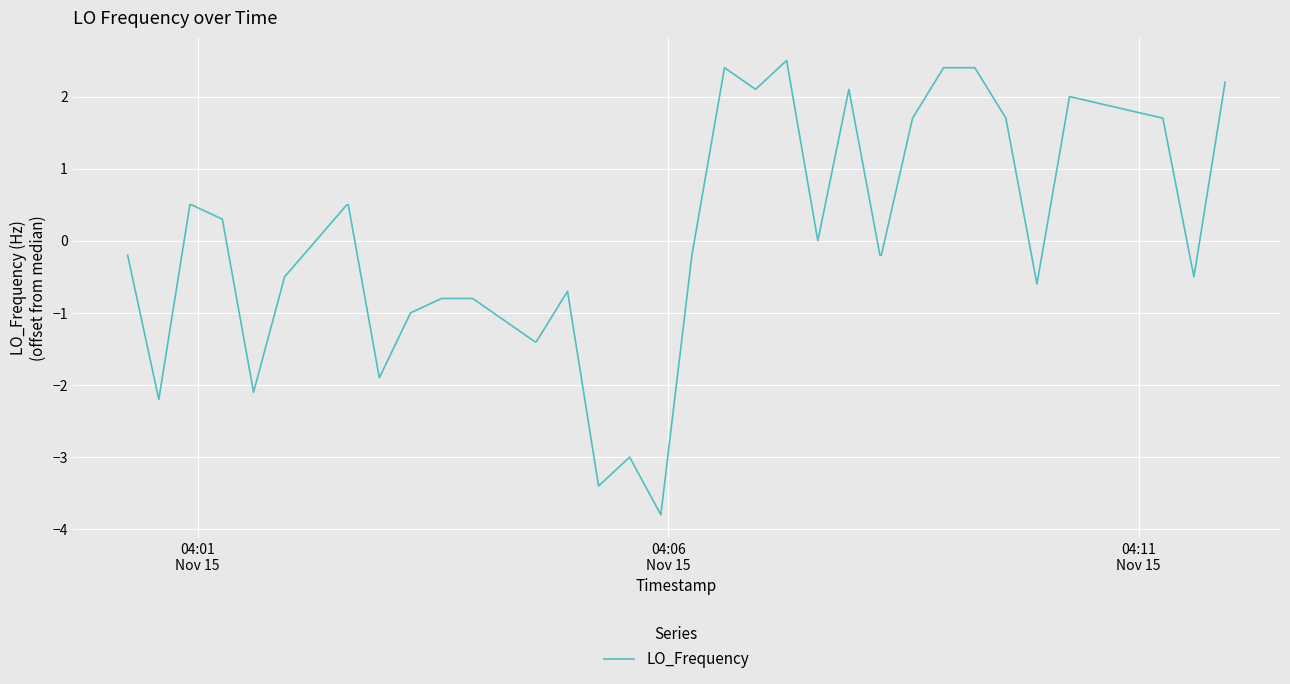

What is the difference between the maximum and minimum values?

6.3